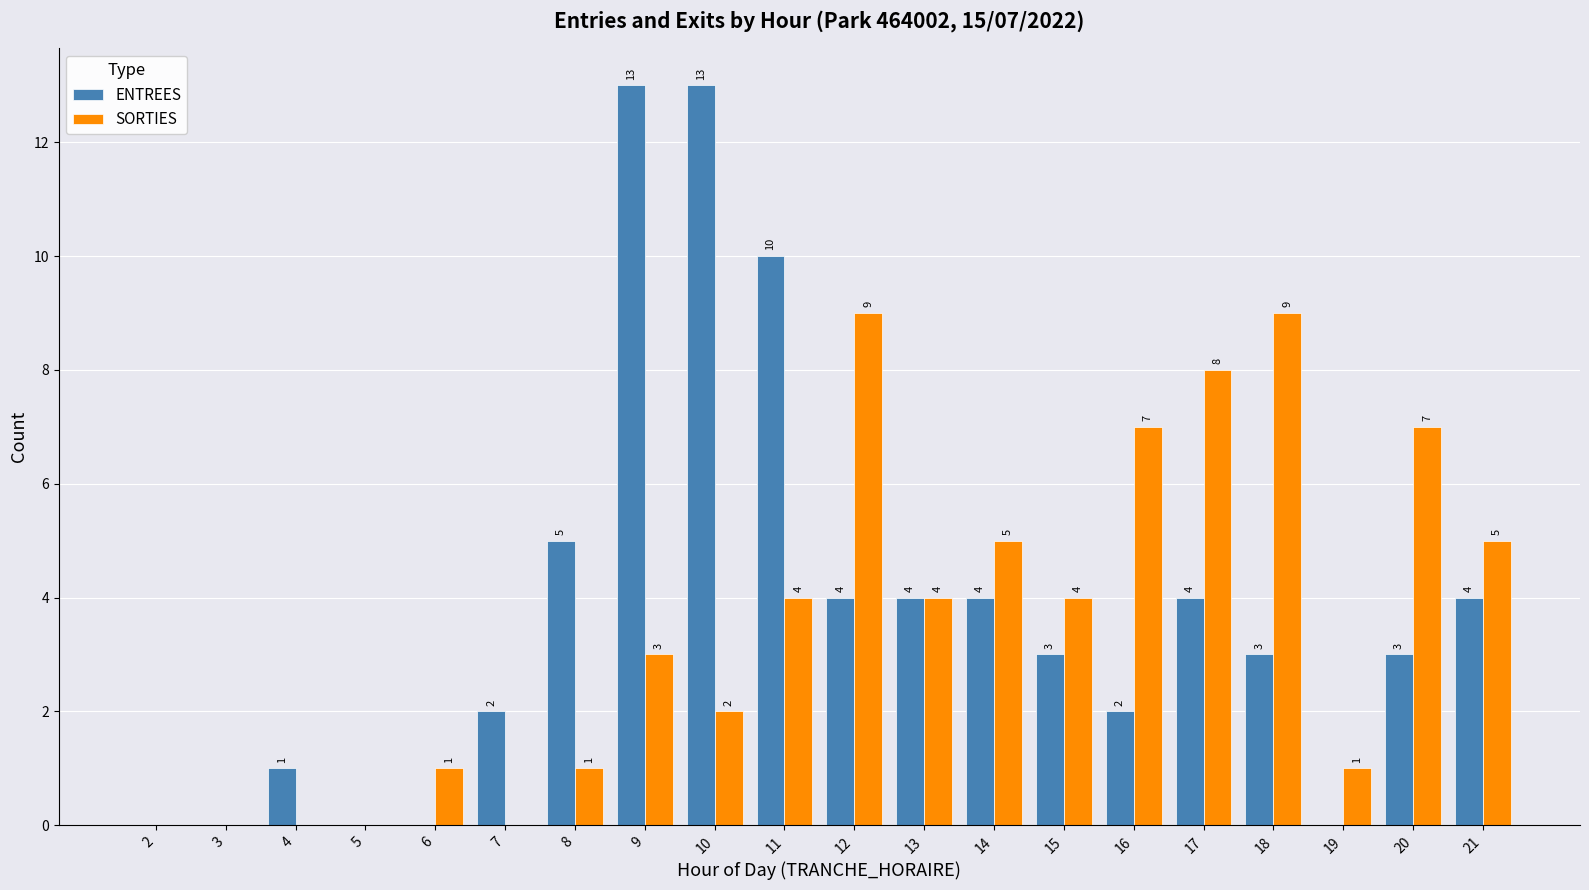

Between 6 and 11, which series saw the biggest shift?

ENTREES